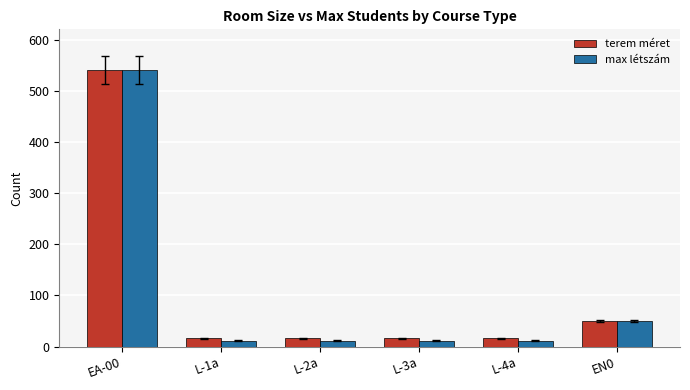

What is the total value across all series at EN0?

100